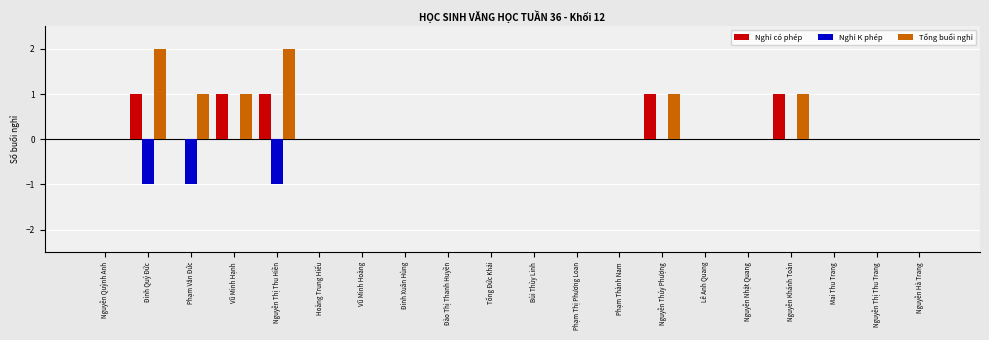

The value of Nghỉ có phép at Mai Thu Trang is 0. True or false?

True